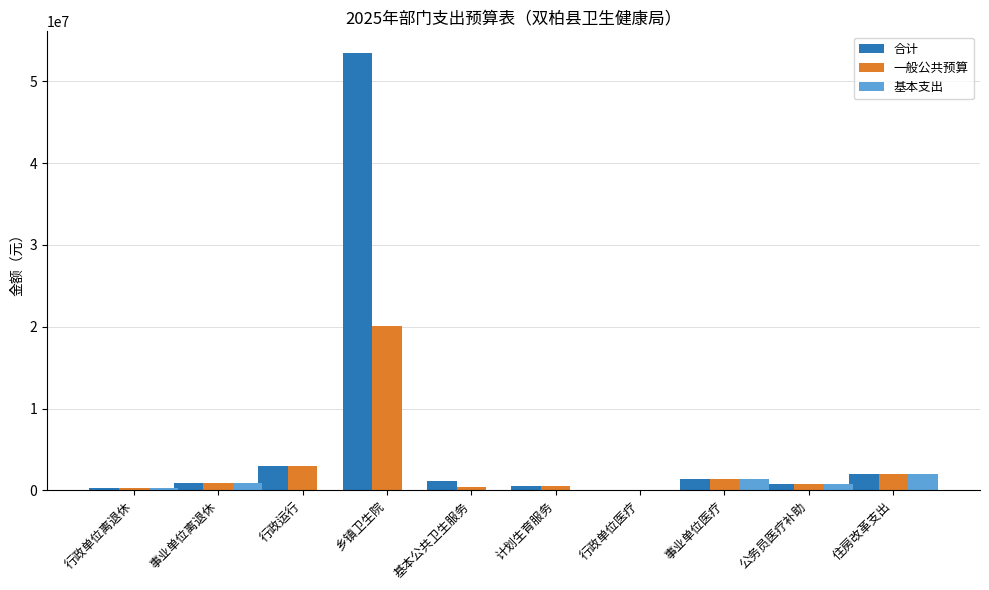

What is the spread (max minus min) of values at 行政运行?

3025811.6